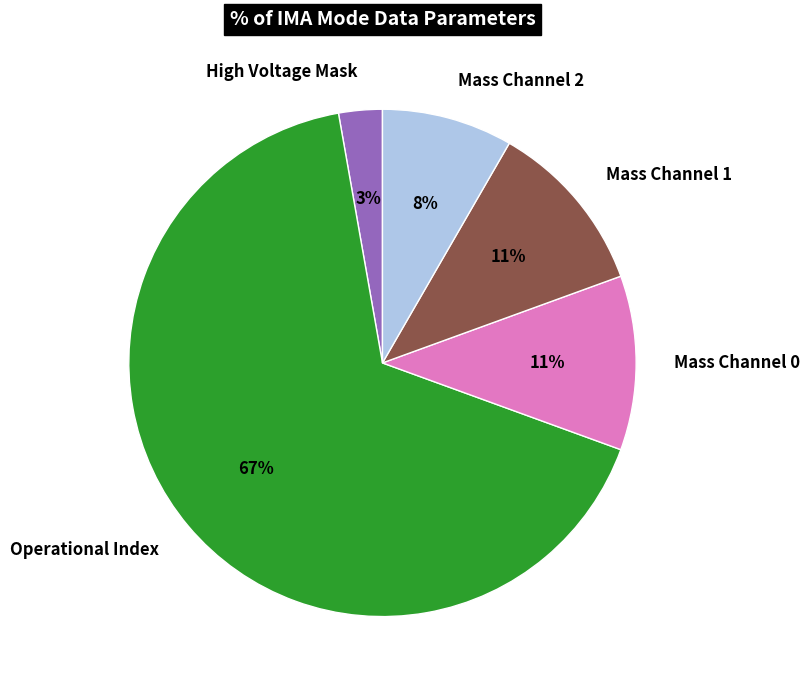

Which category has the biggest portion of the pie?

Operational Index